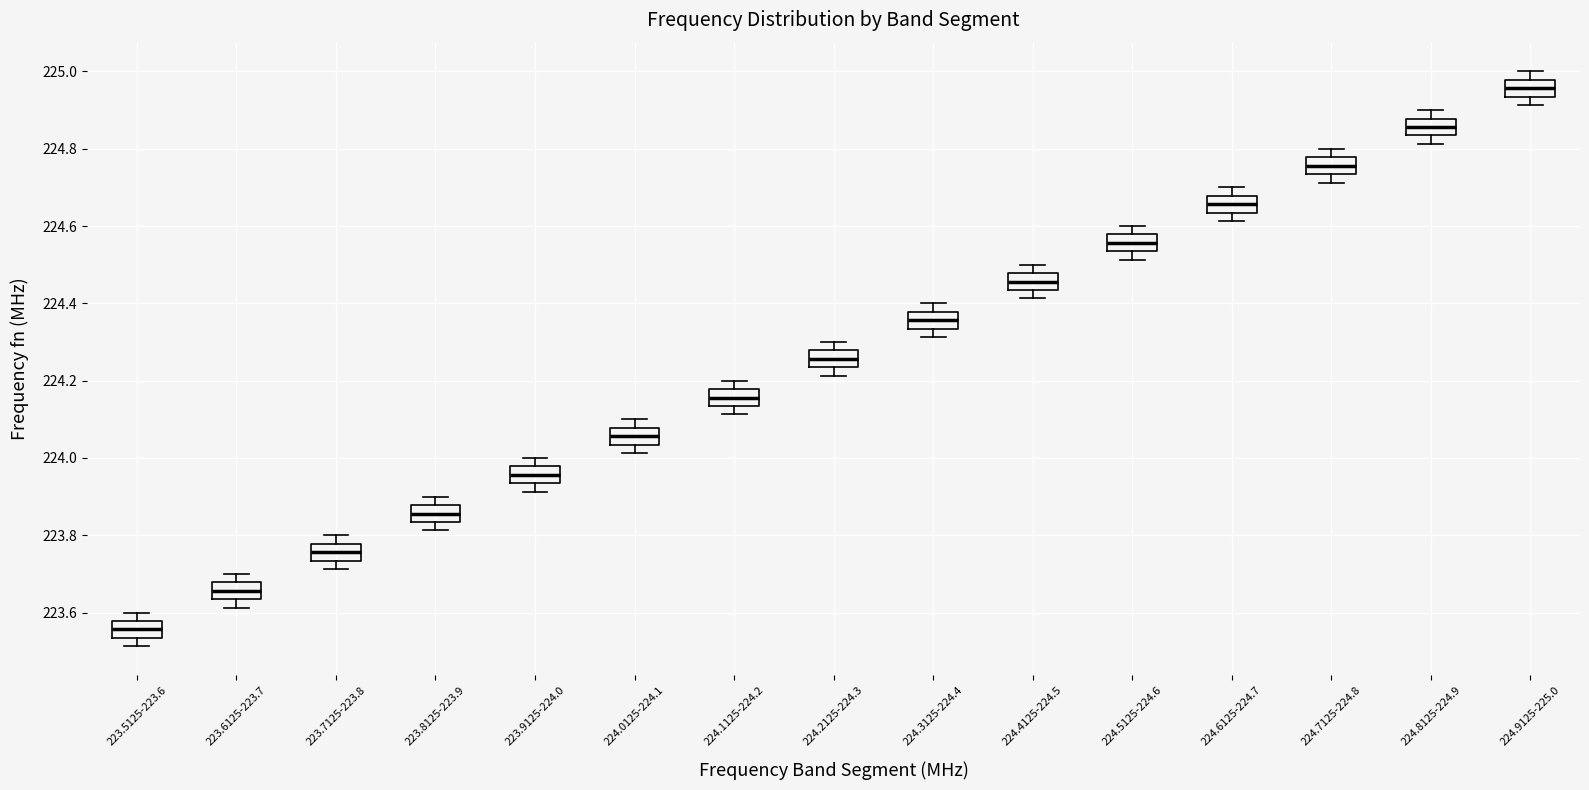

Reading left to right, transcribe this box plot: for each box, give where its median line is, the range the box spans, and where its two whiskers end, as read against the y-axis. The values are not printed on the chart, so give them approximately, as read against the axis.

223.5125-223.6: median 223.56, box 223.54 to 223.58, whiskers 223.52 to 223.60
223.6125-223.7: median 223.66, box 223.64 to 223.68, whiskers 223.62 to 223.70
223.7125-223.8: median 223.76, box 223.74 to 223.78, whiskers 223.72 to 223.80
223.8125-223.9: median 223.86, box 223.84 to 223.88, whiskers 223.82 to 223.90
223.9125-224.0: median 223.96, box 223.94 to 223.98, whiskers 223.92 to 224.00
224.0125-224.1: median 224.06, box 224.04 to 224.08, whiskers 224.02 to 224.10
224.1125-224.2: median 224.16, box 224.14 to 224.18, whiskers 224.12 to 224.20
224.2125-224.3: median 224.26, box 224.24 to 224.28, whiskers 224.22 to 224.30
224.3125-224.4: median 224.36, box 224.34 to 224.38, whiskers 224.32 to 224.40
224.4125-224.5: median 224.46, box 224.44 to 224.48, whiskers 224.42 to 224.50
224.5125-224.6: median 224.56, box 224.54 to 224.58, whiskers 224.52 to 224.60
224.6125-224.7: median 224.66, box 224.64 to 224.68, whiskers 224.62 to 224.70
224.7125-224.8: median 224.76, box 224.74 to 224.78, whiskers 224.72 to 224.80
224.8125-224.9: median 224.86, box 224.84 to 224.88, whiskers 224.82 to 224.90
224.9125-225.0: median 224.96, box 224.94 to 224.98, whiskers 224.92 to 225.00